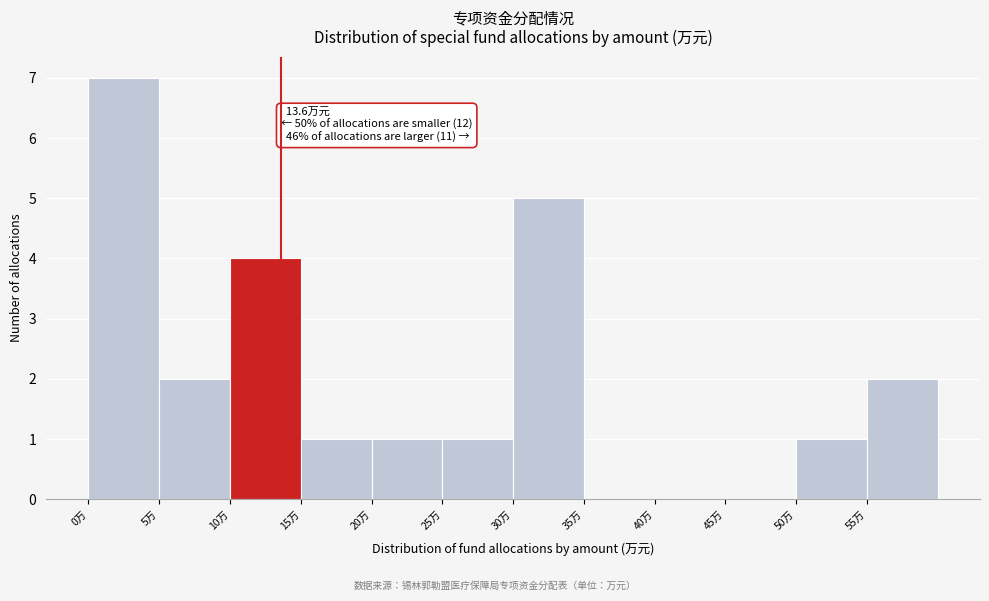

Which range on the x-axis has the tallest bar?

0 to 5